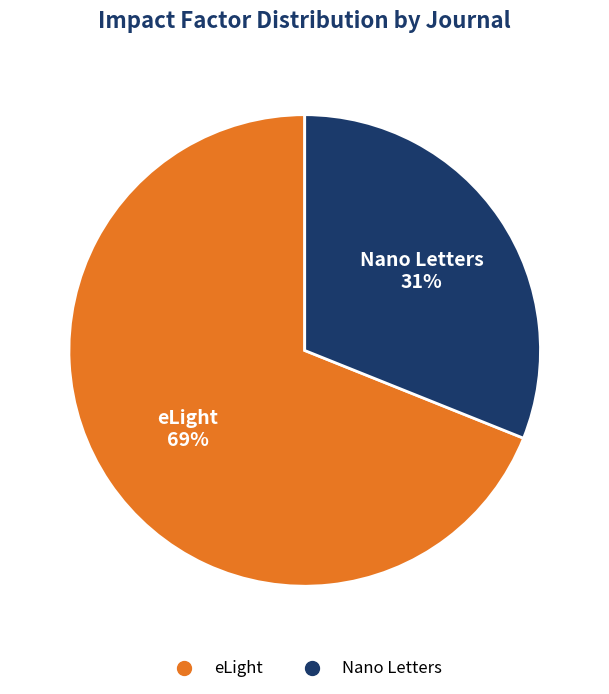

What percentage is the Nano Letters slice, to the nearest percent?

31%